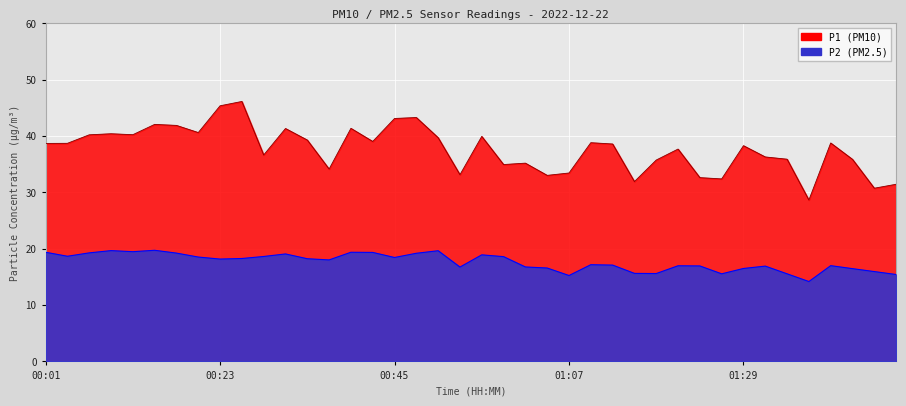

True or false: P1 and P2 cross at least once.

False